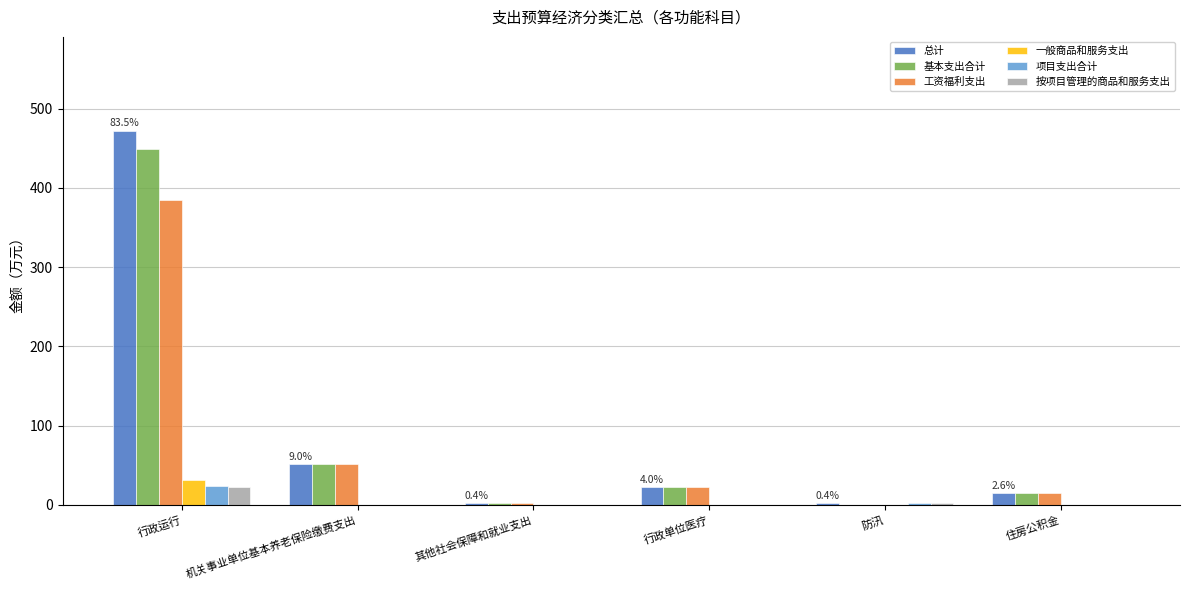

Where is 基本支出合计 nearest to the value 224?

机关事业单位基本养老保险缴费支出